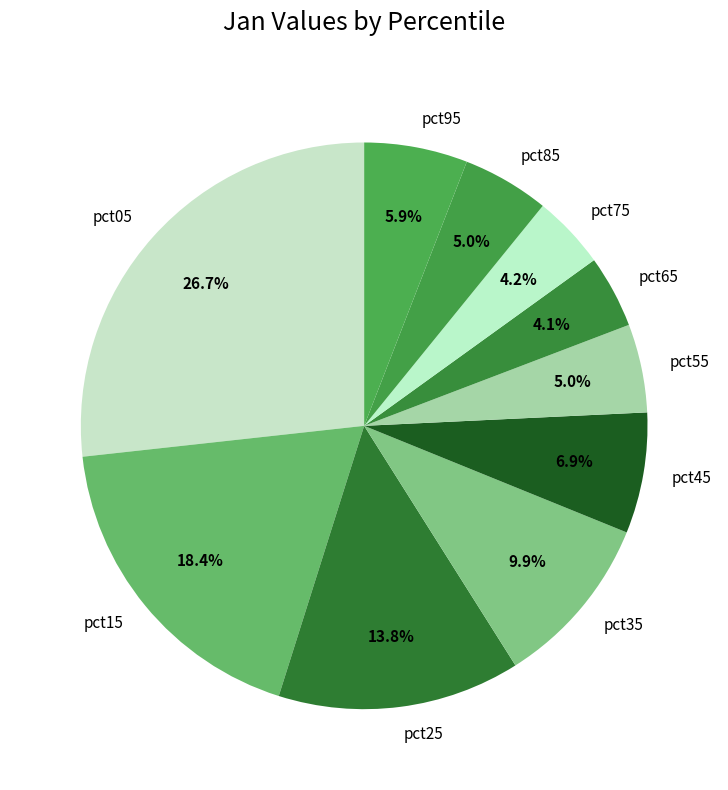

What percentage is NOT represented by pct85?

95.0%